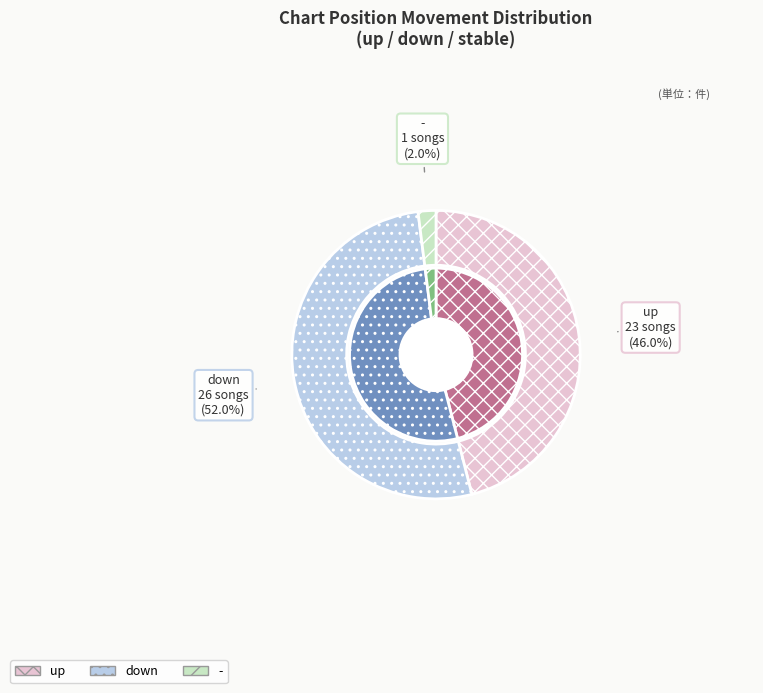

To the nearest percent, what is the difference between the up and - slice percentages?

44%